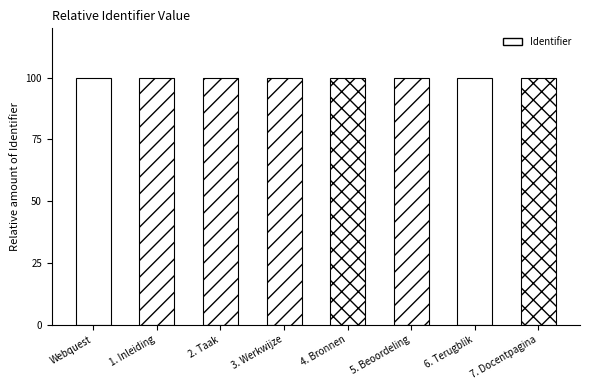

What is the average value?

100.0